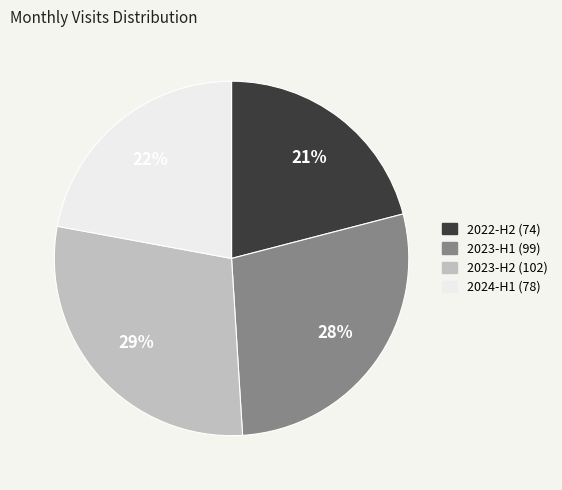

How many slices are in this pie chart?

4